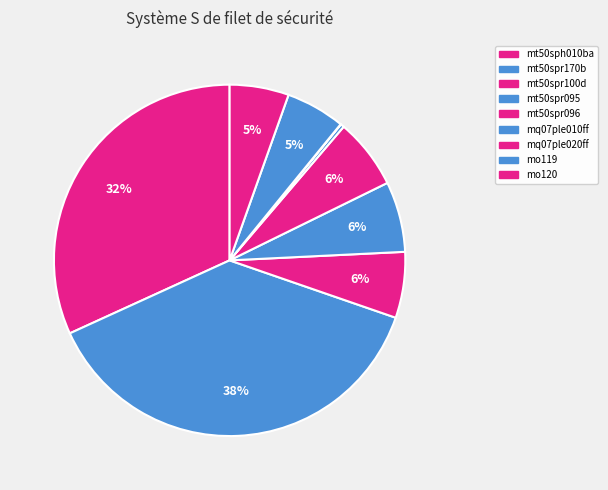

To the nearest percent, what is the difference between the largest and smallest slice percentages?

38%